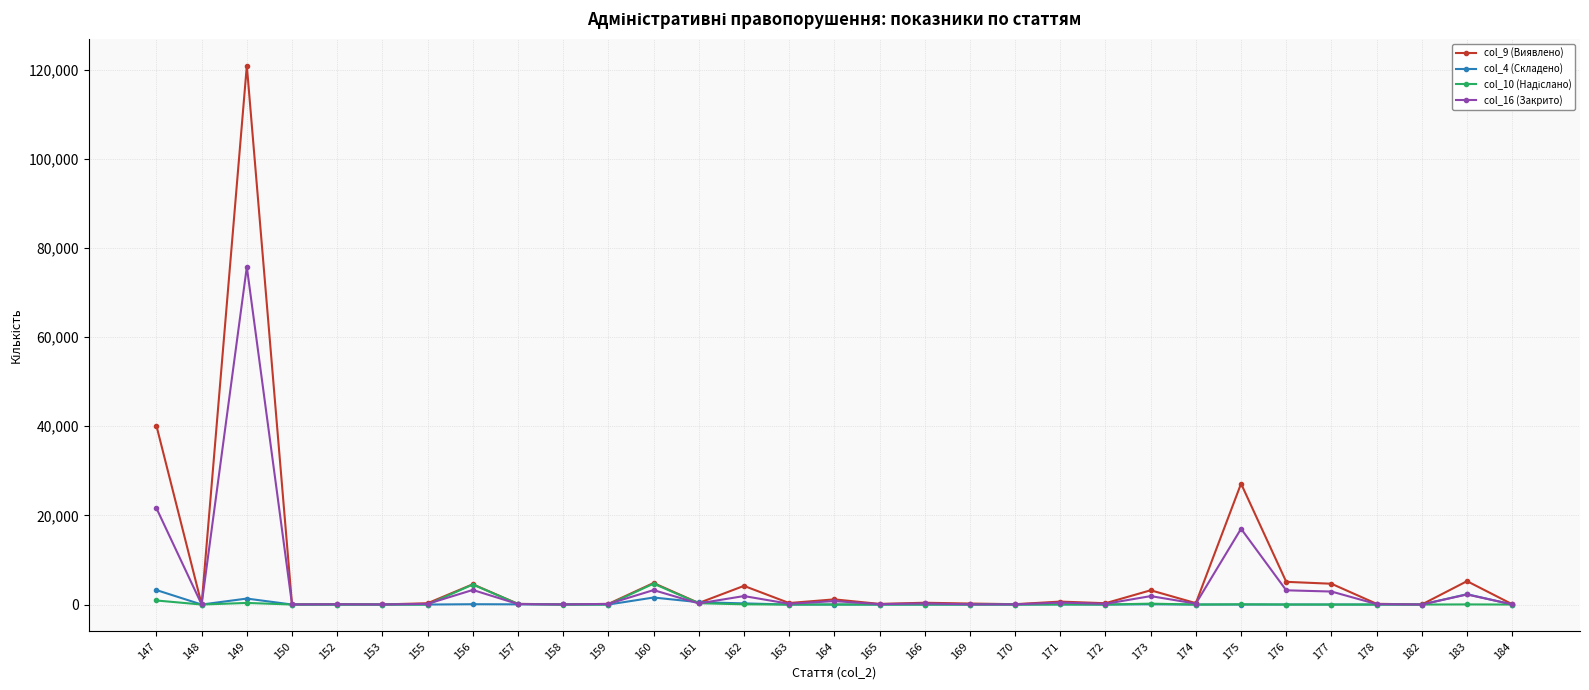

What is the greatest value displayed?

120864